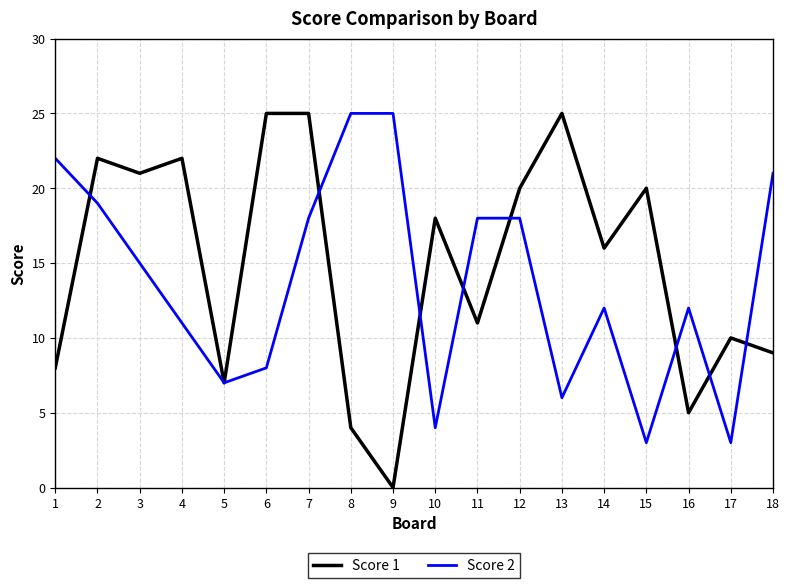

Is this an area chart (filled region under the line)?

No